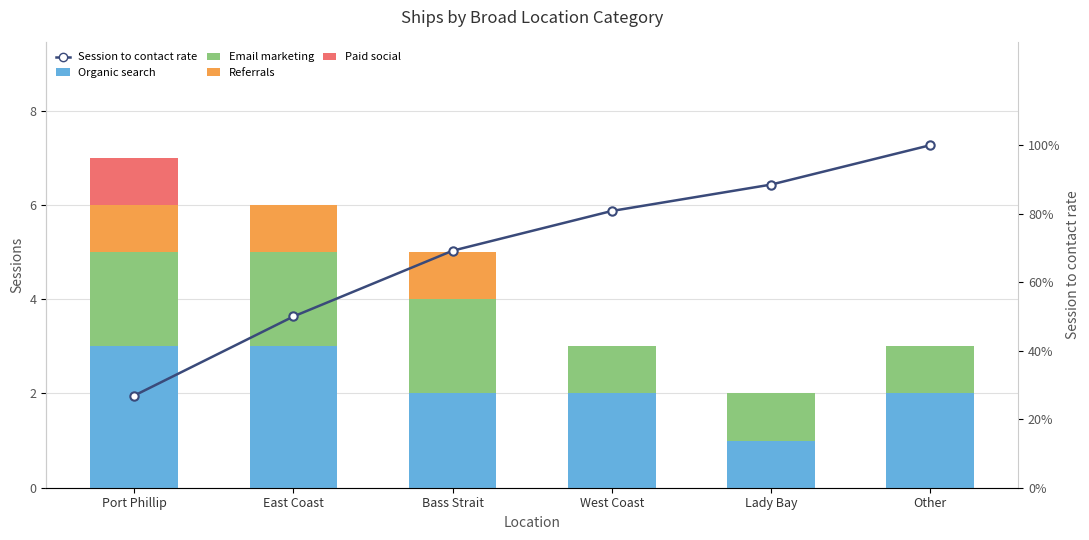

What is the minimum value for Session to contact rate?

26.9